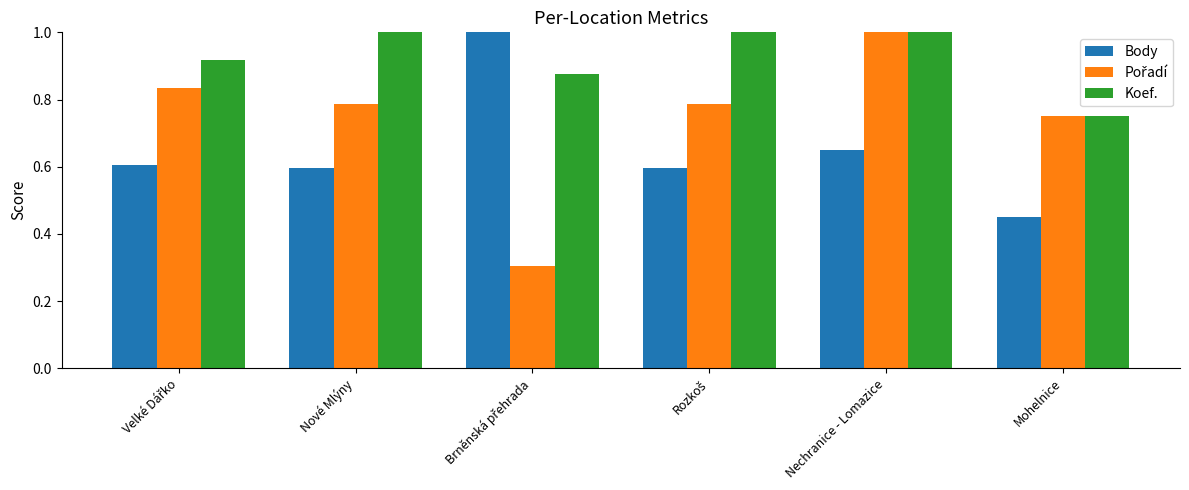

What is the difference between the maximum and second lowest values in the Body series?

0.4